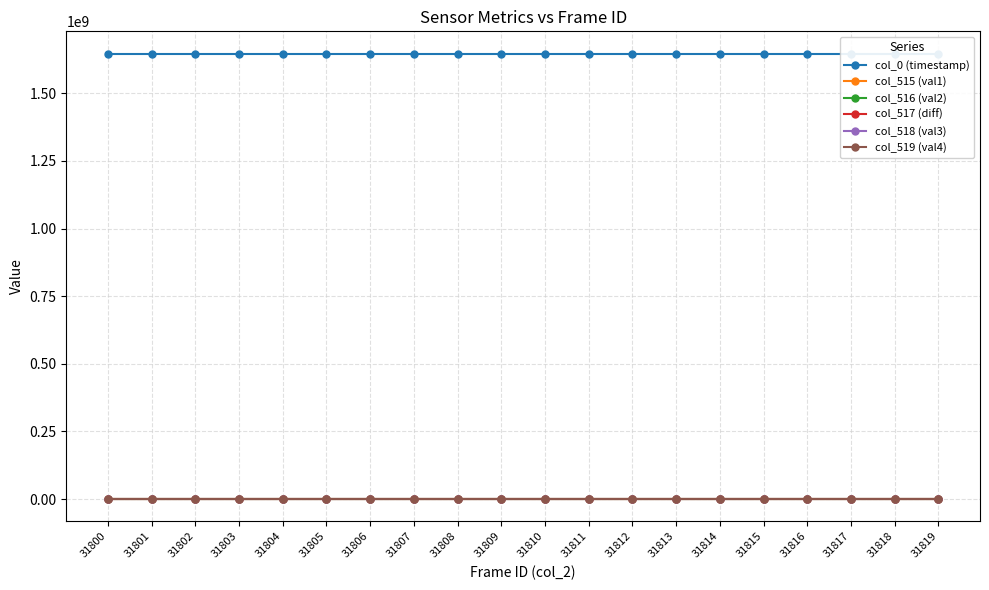

What are all the series names shown in the legend?

col_0 (timestamp), col_515 (val1), col_516 (val2), col_517 (diff), col_518 (val3), col_519 (val4)